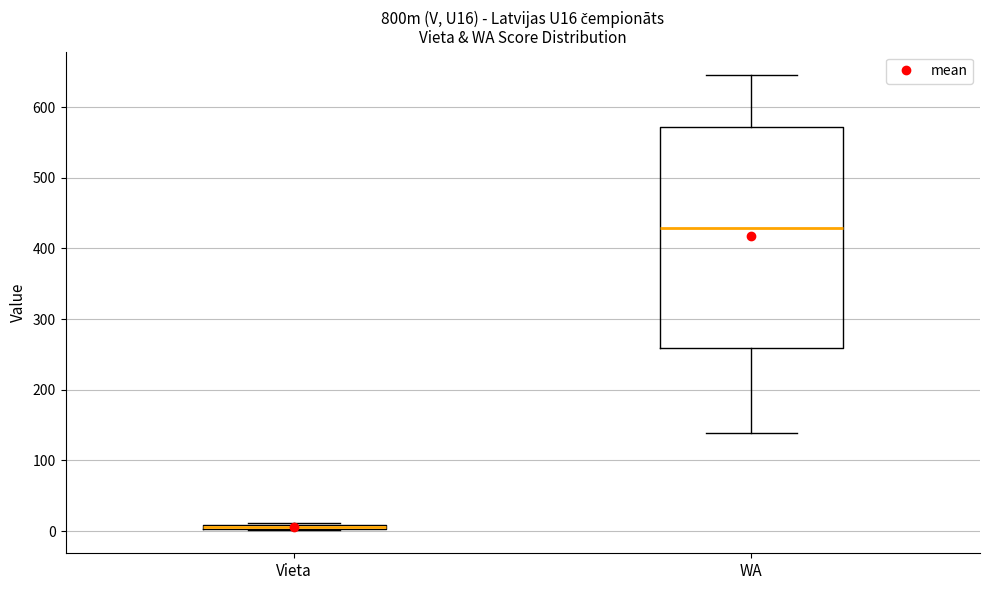

Which box is the tallest, from its lower edge to its upper edge?

WA